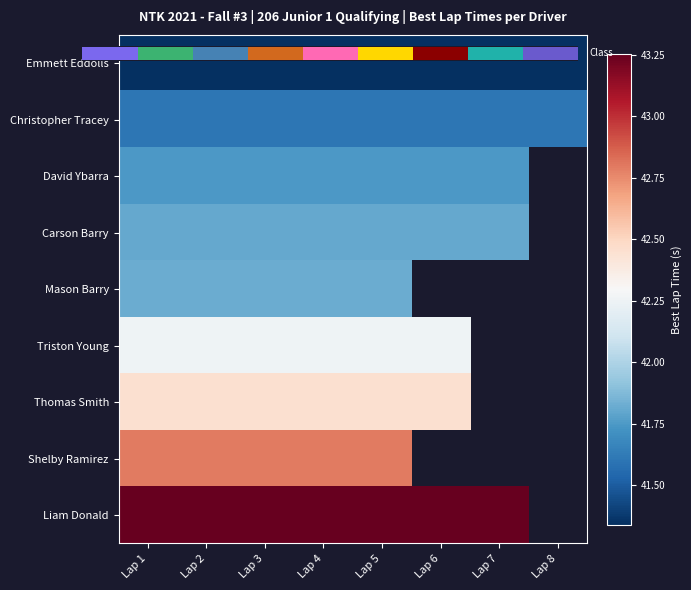

List the series in order of their peak value, lowest first.

Emmett Eddolls, Christopher Tracey, David Ybarra, Carson Barry, Mason Barry, Triston Young, Thomas Smith, Shelby Ramirez, Liam Donald